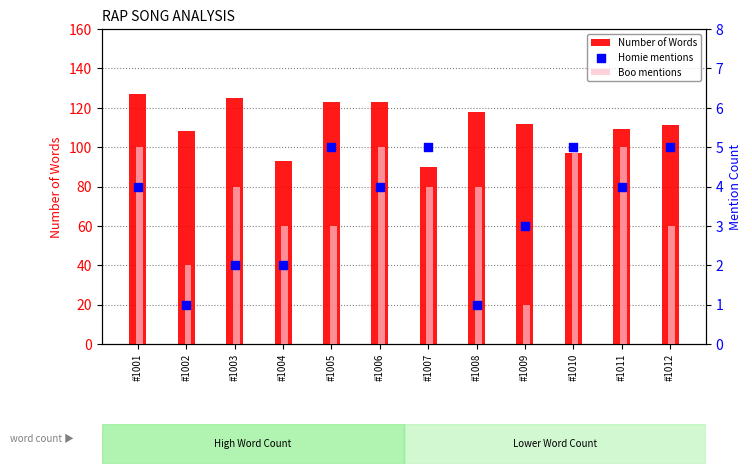

At how many categories does at least one series exceed 17?

12